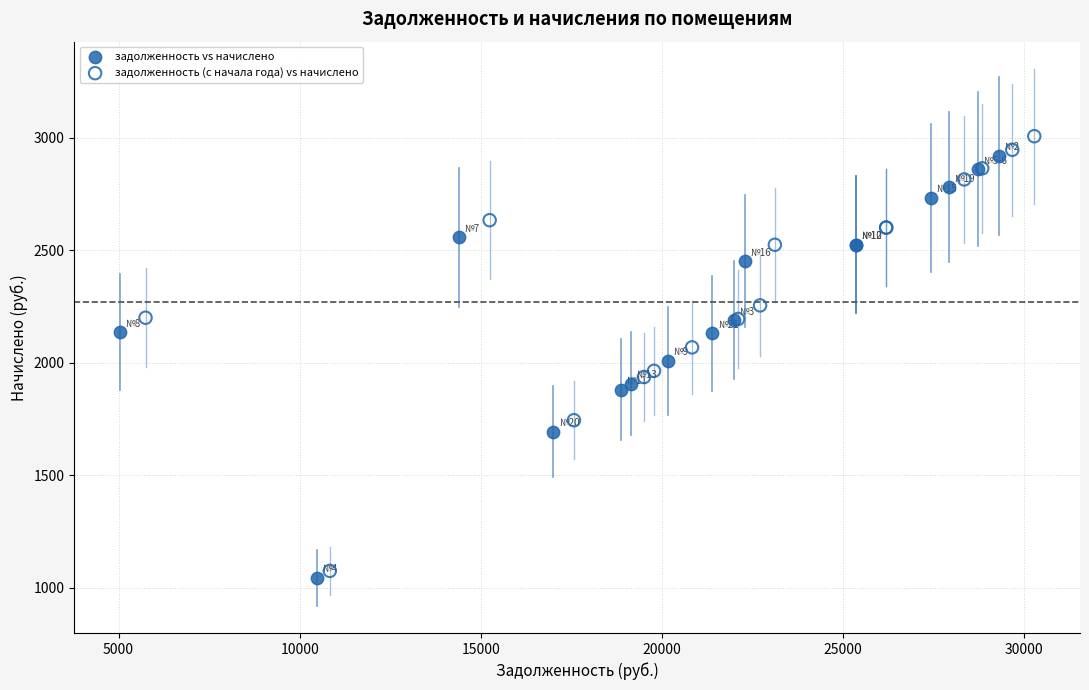

Which series has the largest Y range (max minus min)?

задолженность (с начала года) vs начислено